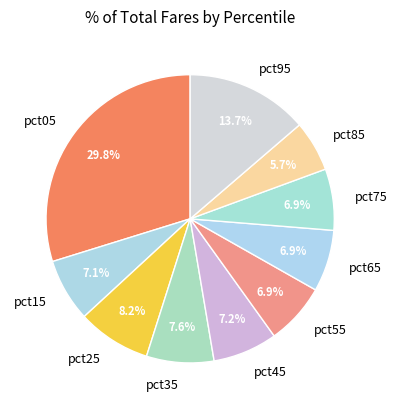

Is it true that pct45 is 2% of the pie?

False